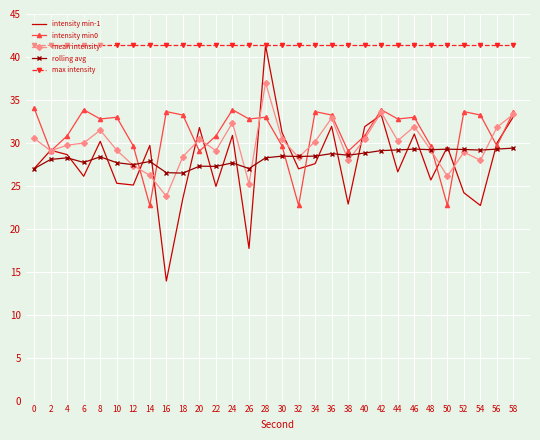

True or false: mean intensity and intensity min-1 cross at least once.

True